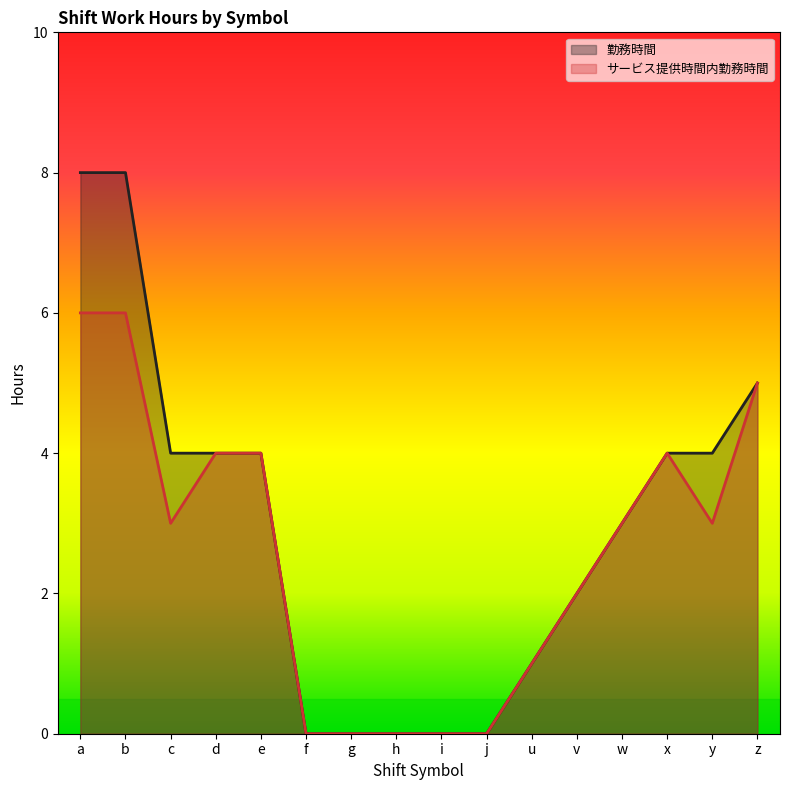

Rank the series at w from highest to lowest value.

勤務時間, サービス提供時間内勤務時間